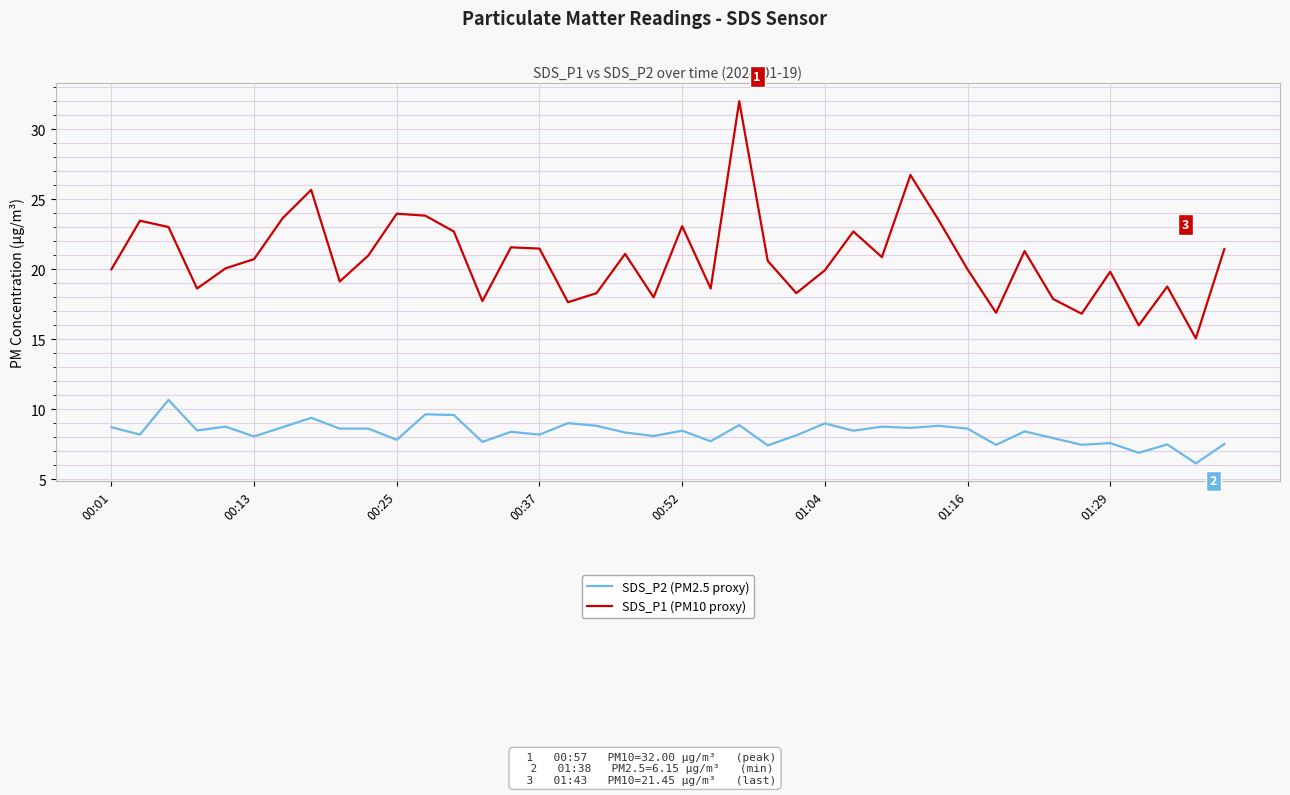

What is the lowest value of the SDS_P2 (PM2.5 proxy) series?

6.2